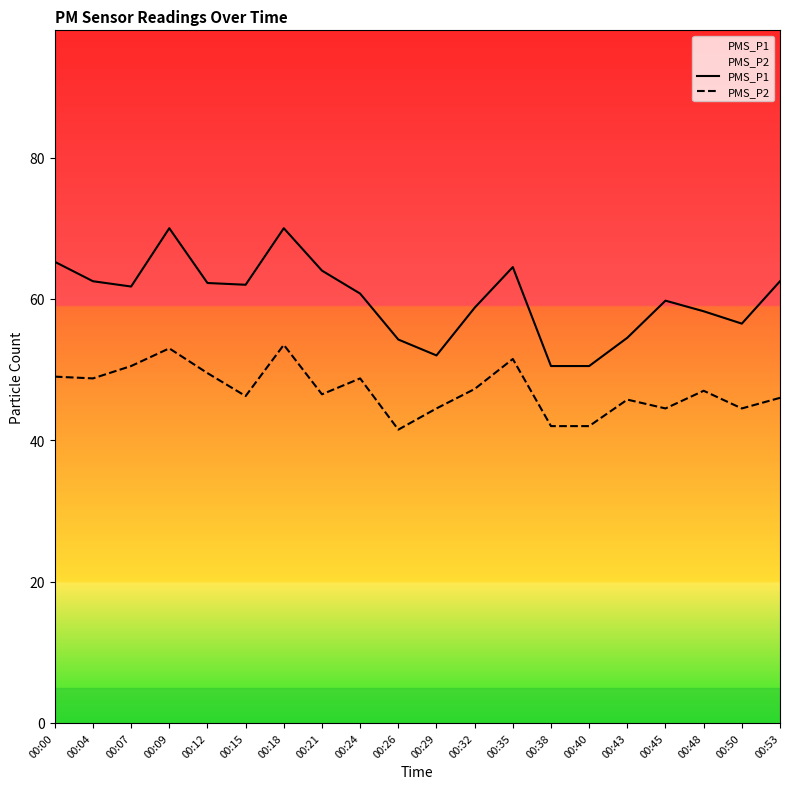

True or false: PMS_P1 and PMS_P2 cross at least once.

False